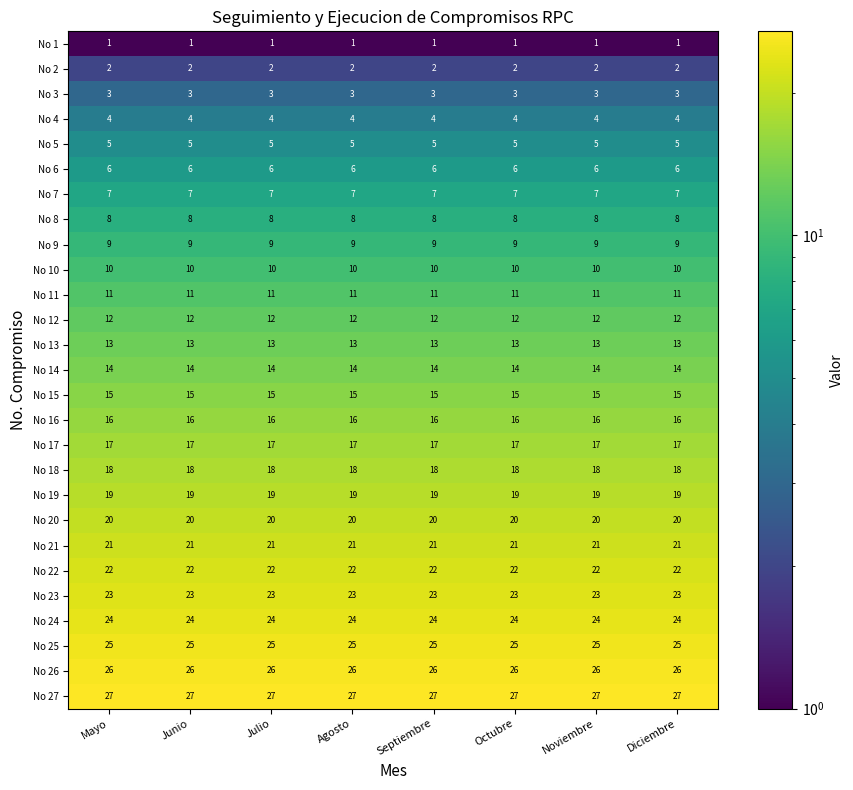

What is the minimum value shown in the chart?

1